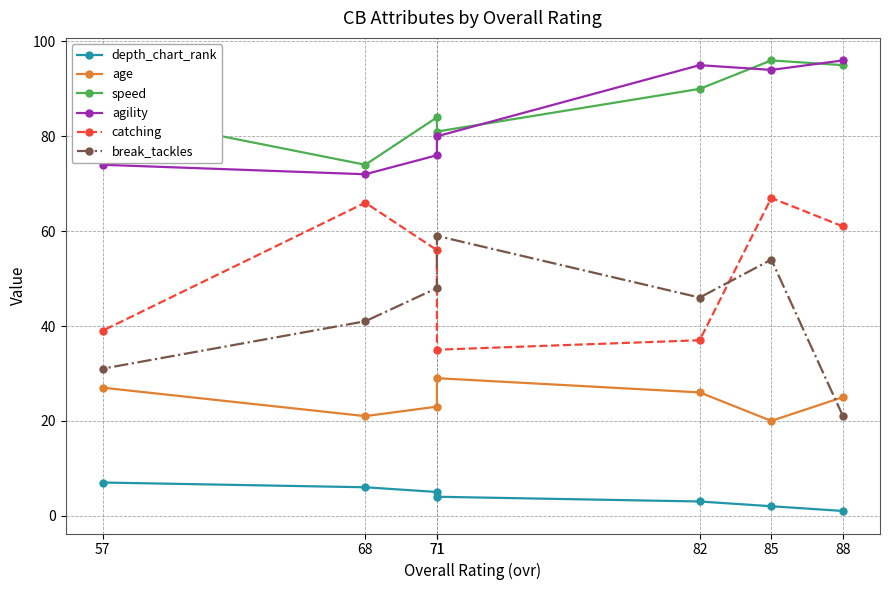

Where is speed nearest to the value 85?

57